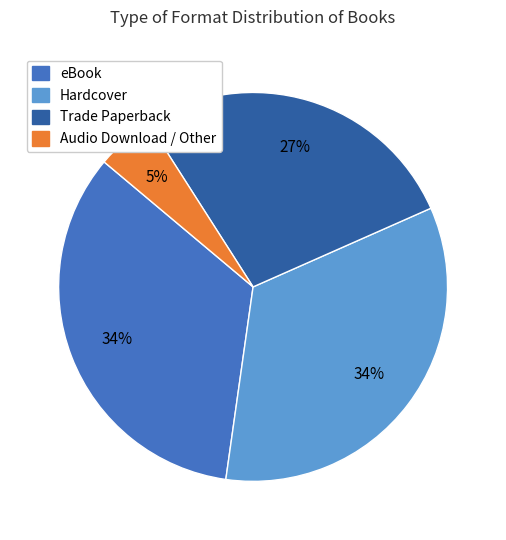

To the nearest percent, what is the average slice percentage?

25%